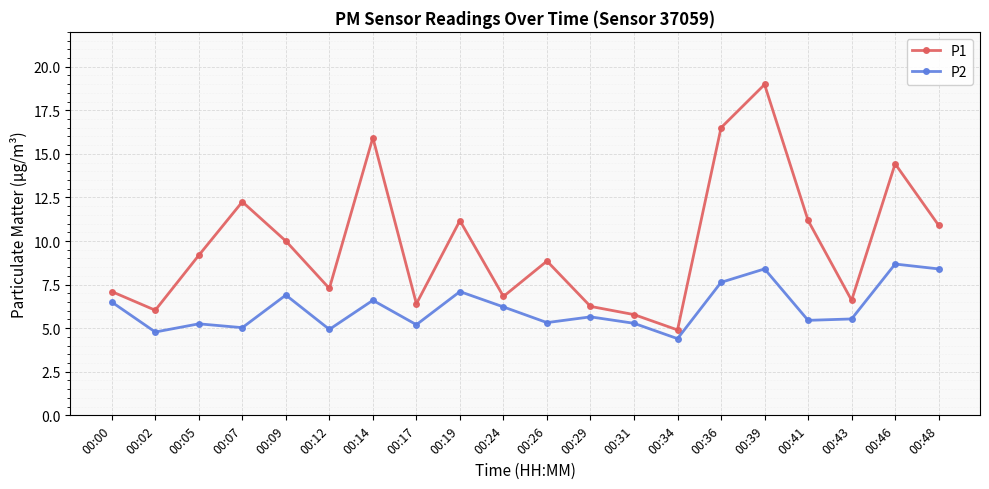

What is the sum of the P1 values at 00:09 and 00:34?

14.9